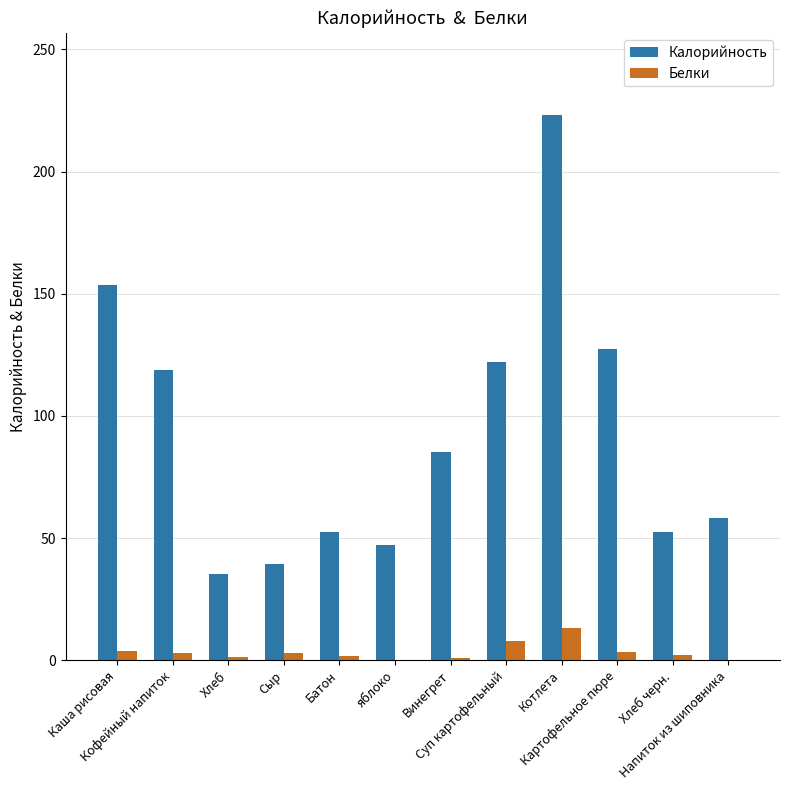

What is the highest value of the Калорийность series?

223.3